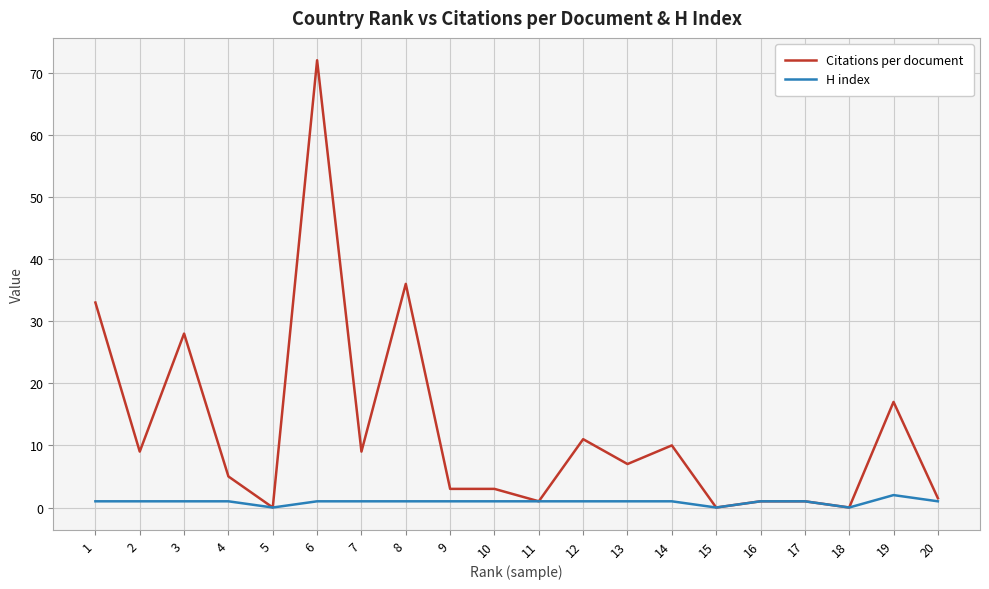

At which category does the chart reach its peak across all series?

6